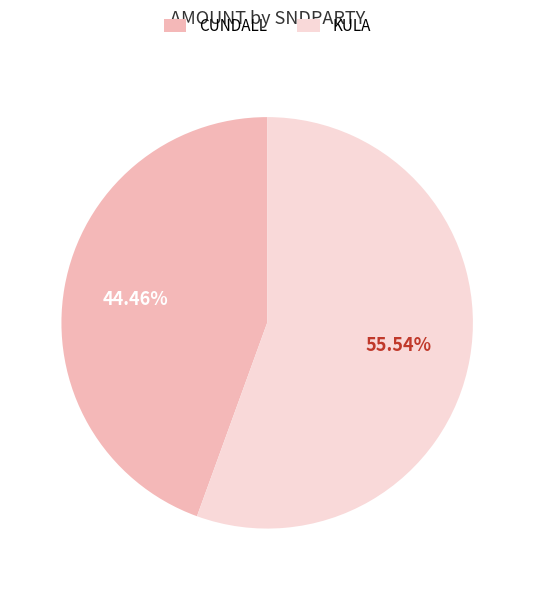

To the nearest percent, what is the average slice percentage?

50%